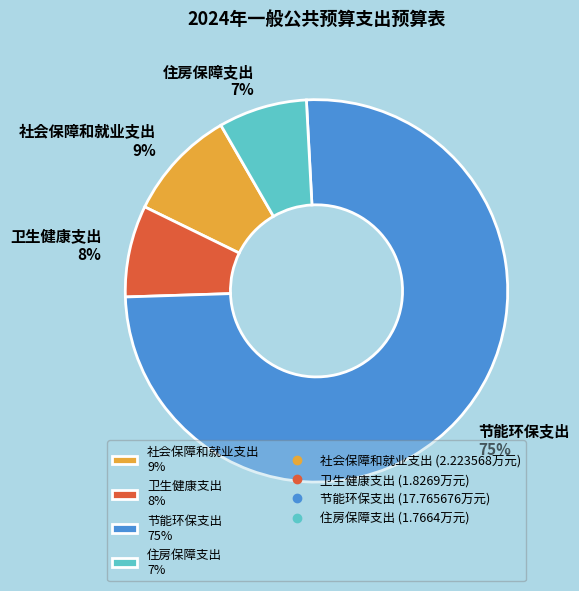

Between 社会保障和就业支出 and 节能环保支出, which is larger?

节能环保支出